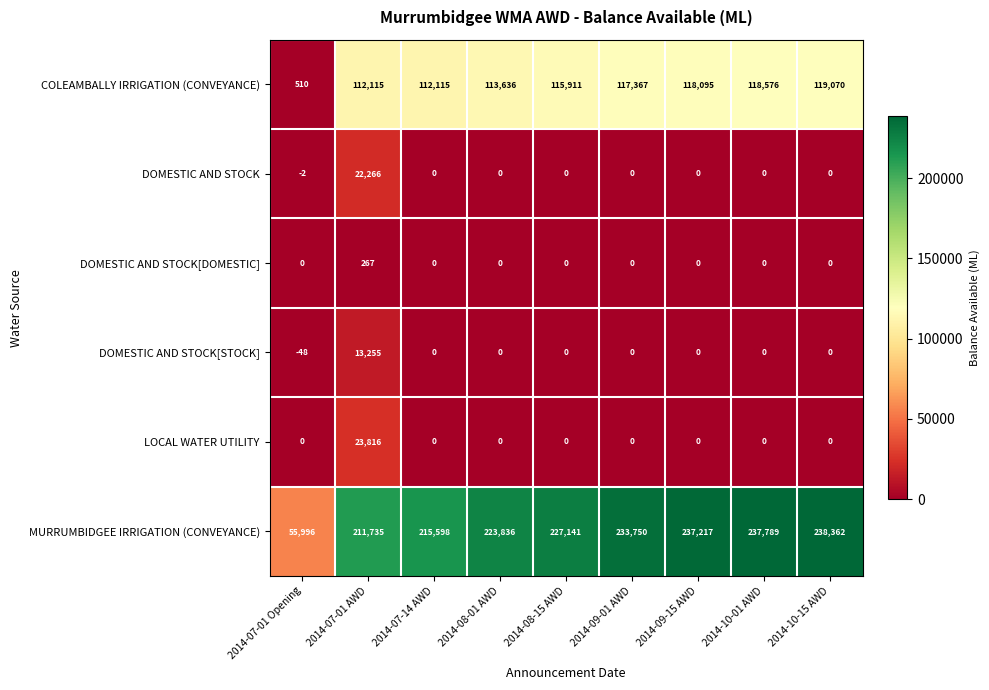

Between 2014-08-15 AWD and 2014-09-01 AWD, which series saw the biggest shift?

MURRUMBIDGEE IRRIGATION (CONVEYANCE)